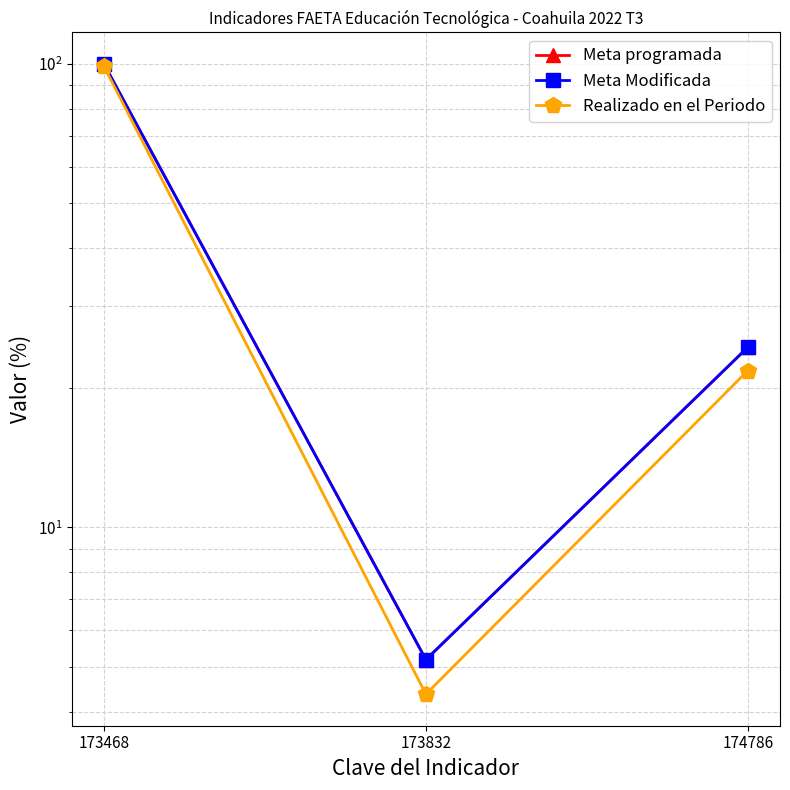

How many data points in Meta Modificada are above 24?

2